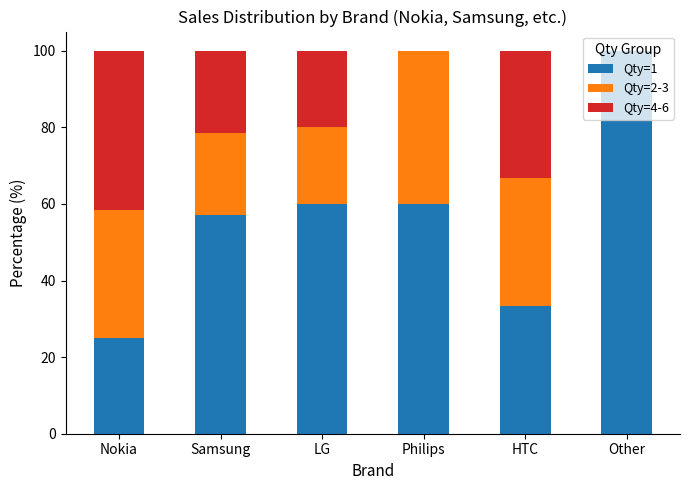

What is the total value across all series at LG?

100.0